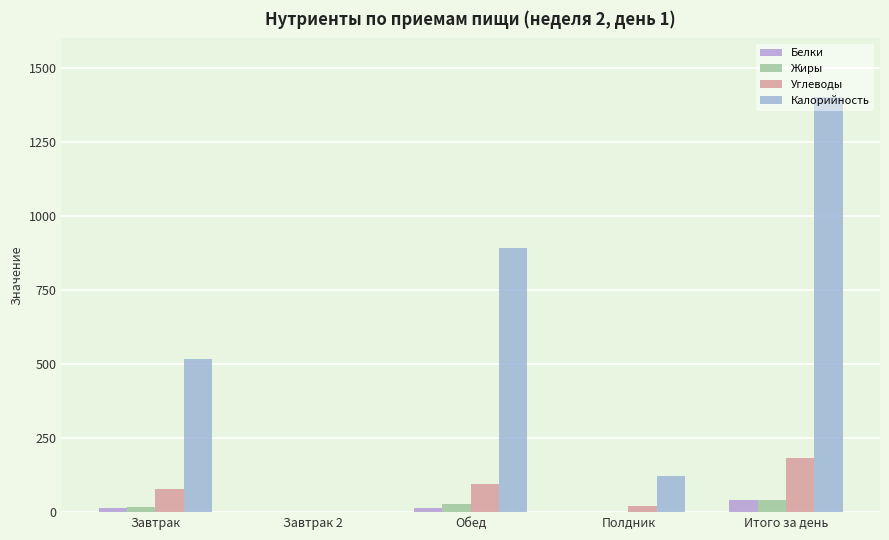

What is the approximate value of Калорийность at Завтрак?

517.3